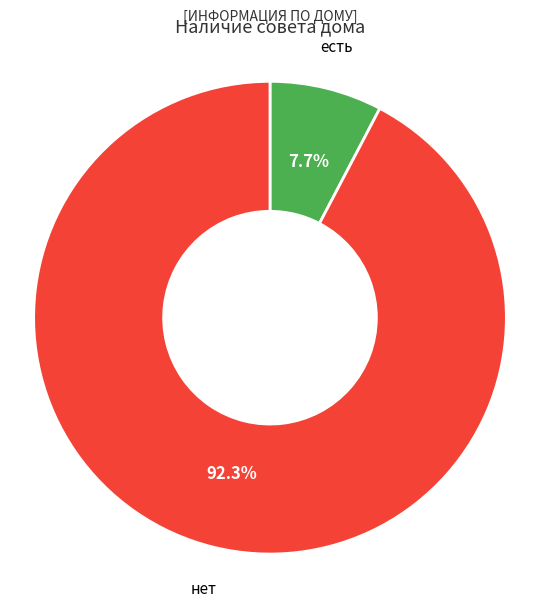

Is there a majority slice in this chart?

Yes